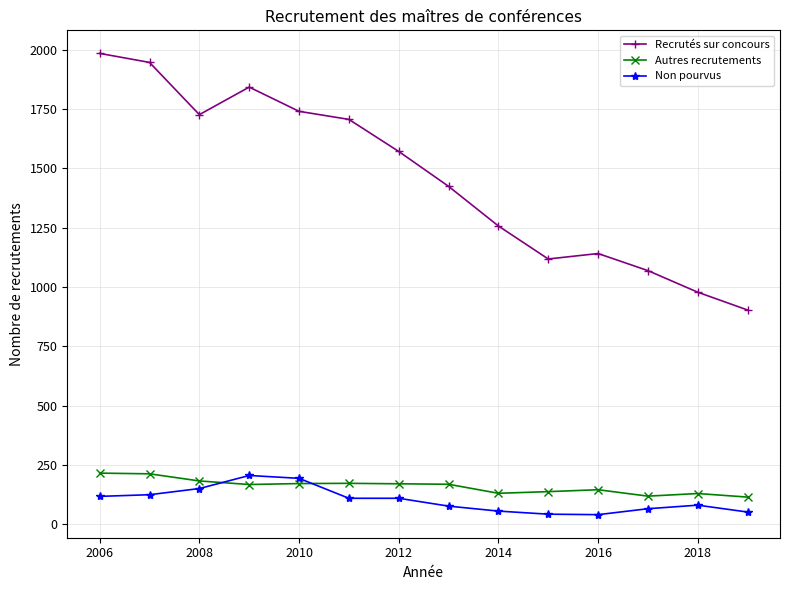

How many series are shown in this chart?

3